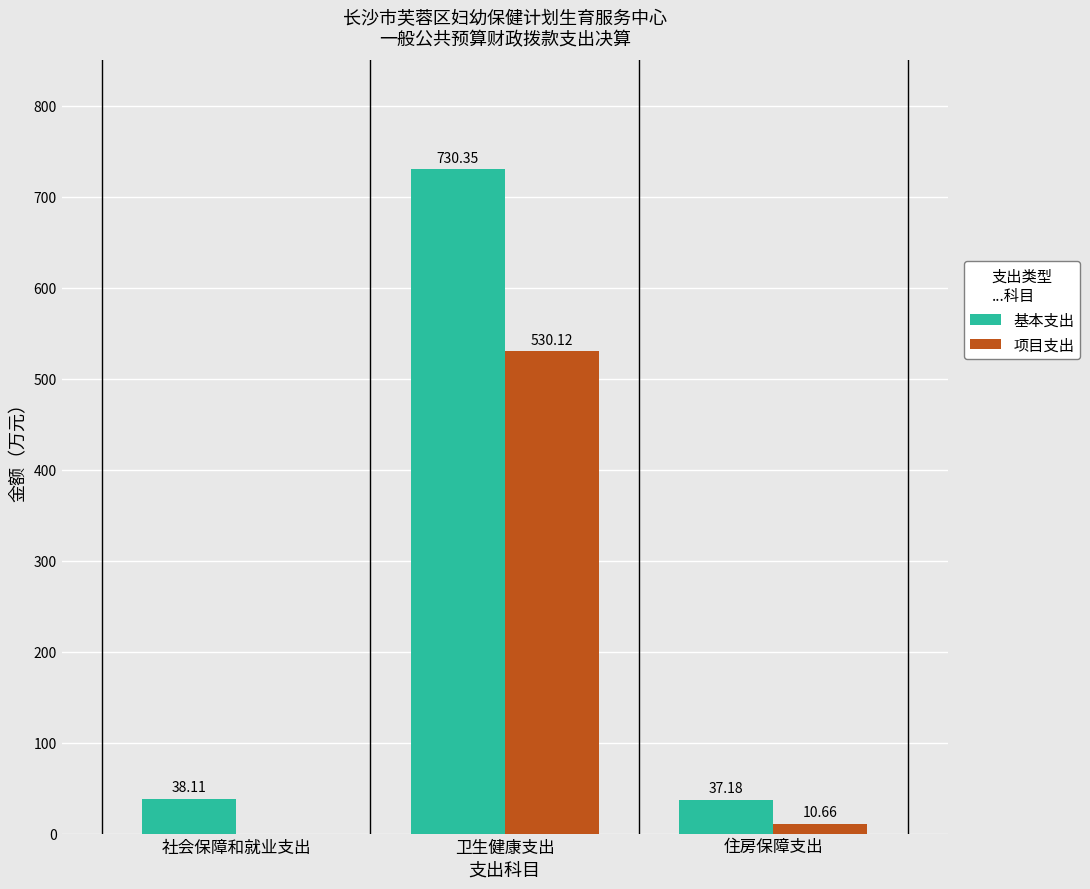

Where does the 项目支出 series first go above 10?

卫生健康支出